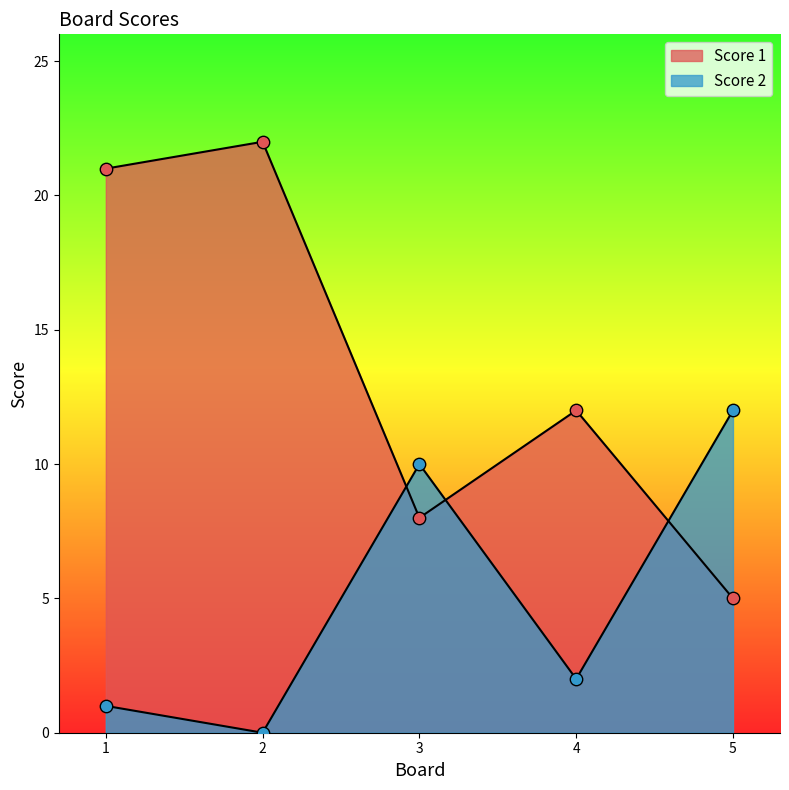

Which series reaches the minimum Y coordinate?

Score 2